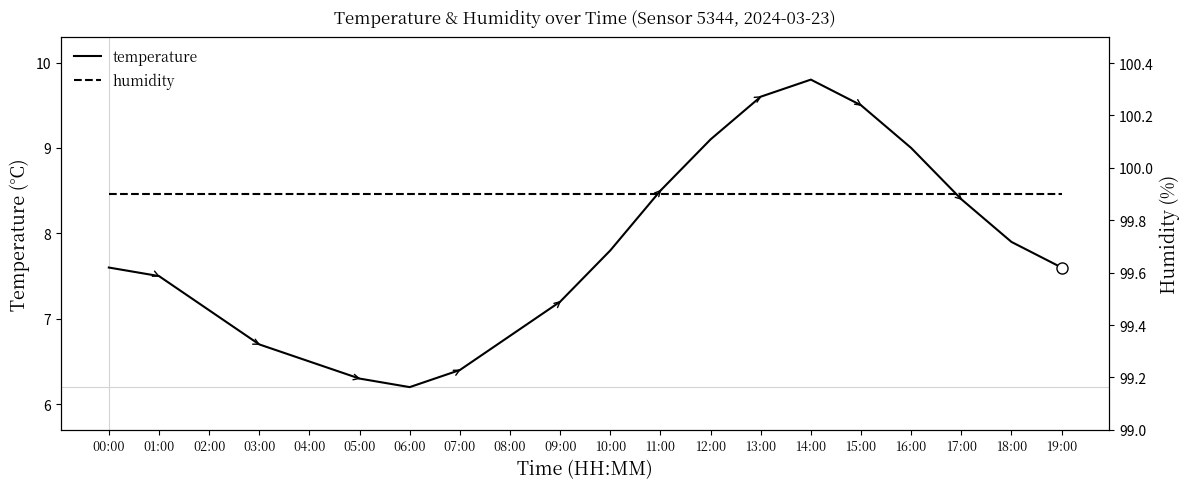

True or false: temperature has more than 0 interior local peaks.

True